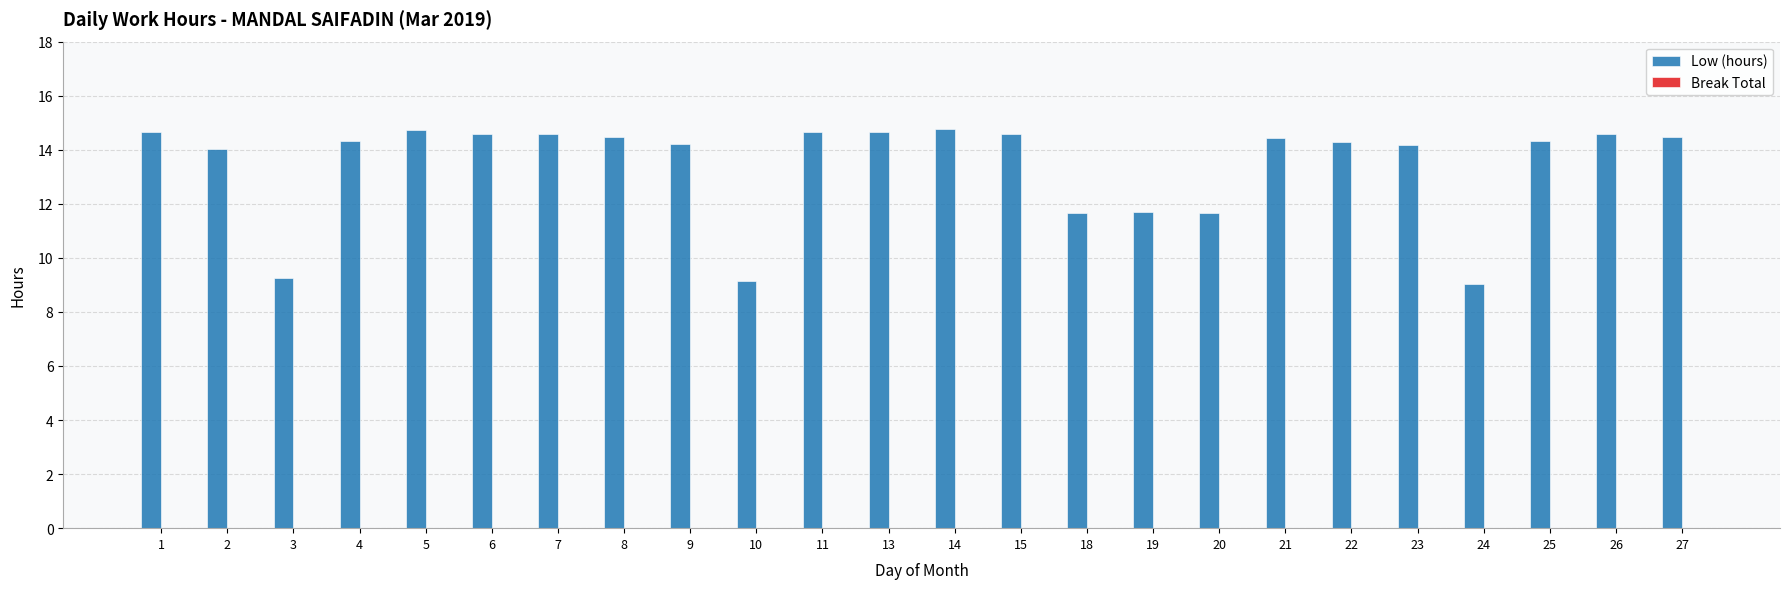

What is the sum of the values at 21 and 27?

28.9